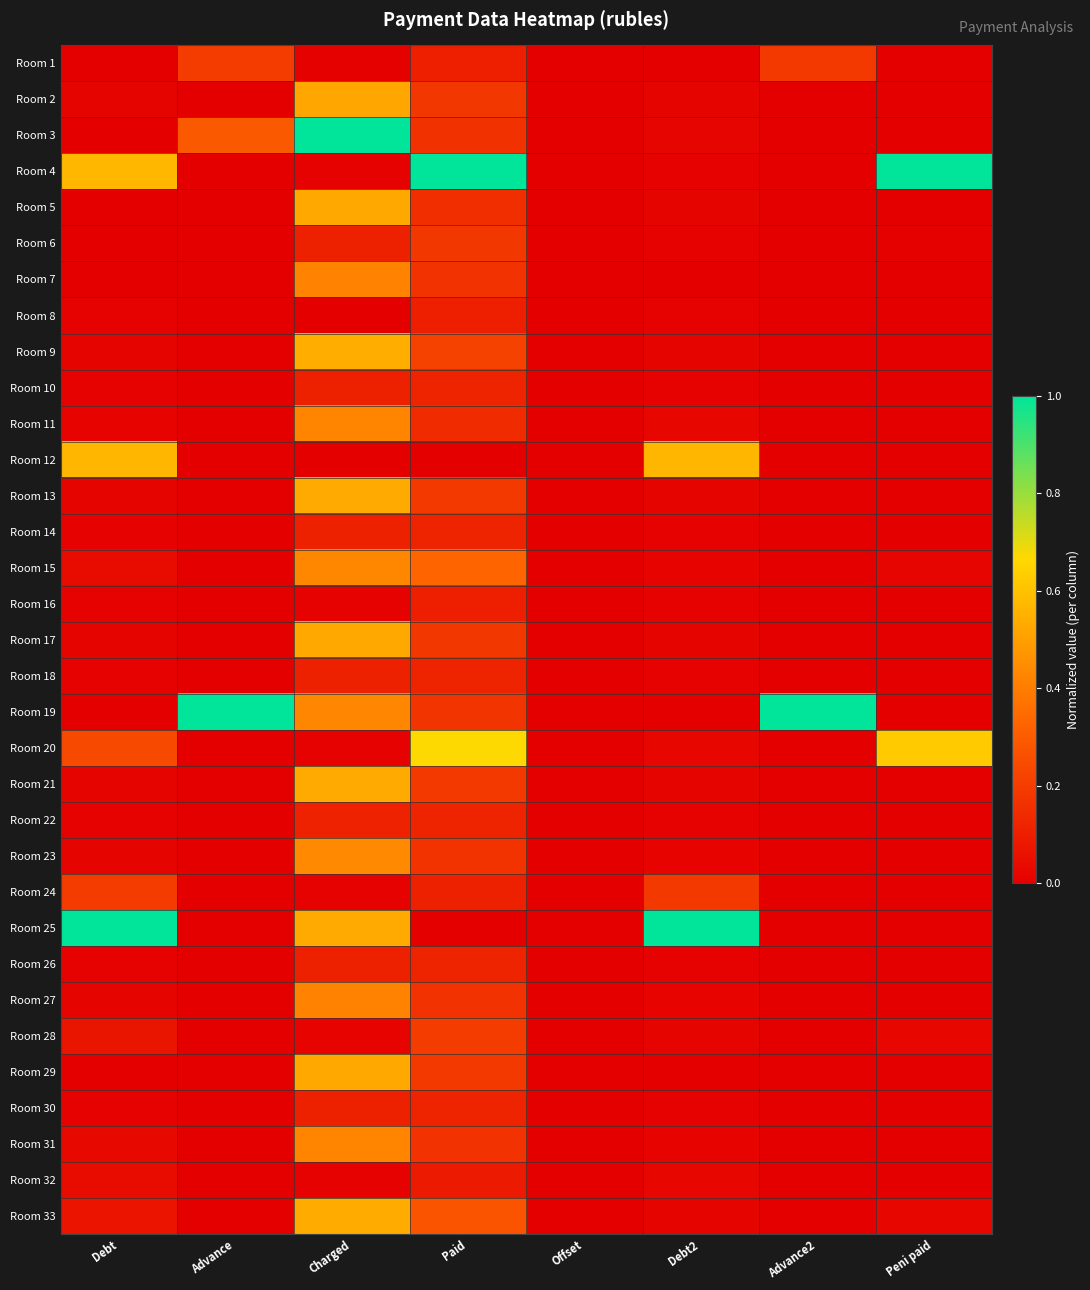

Which series has the largest total across all categories?

Room 19